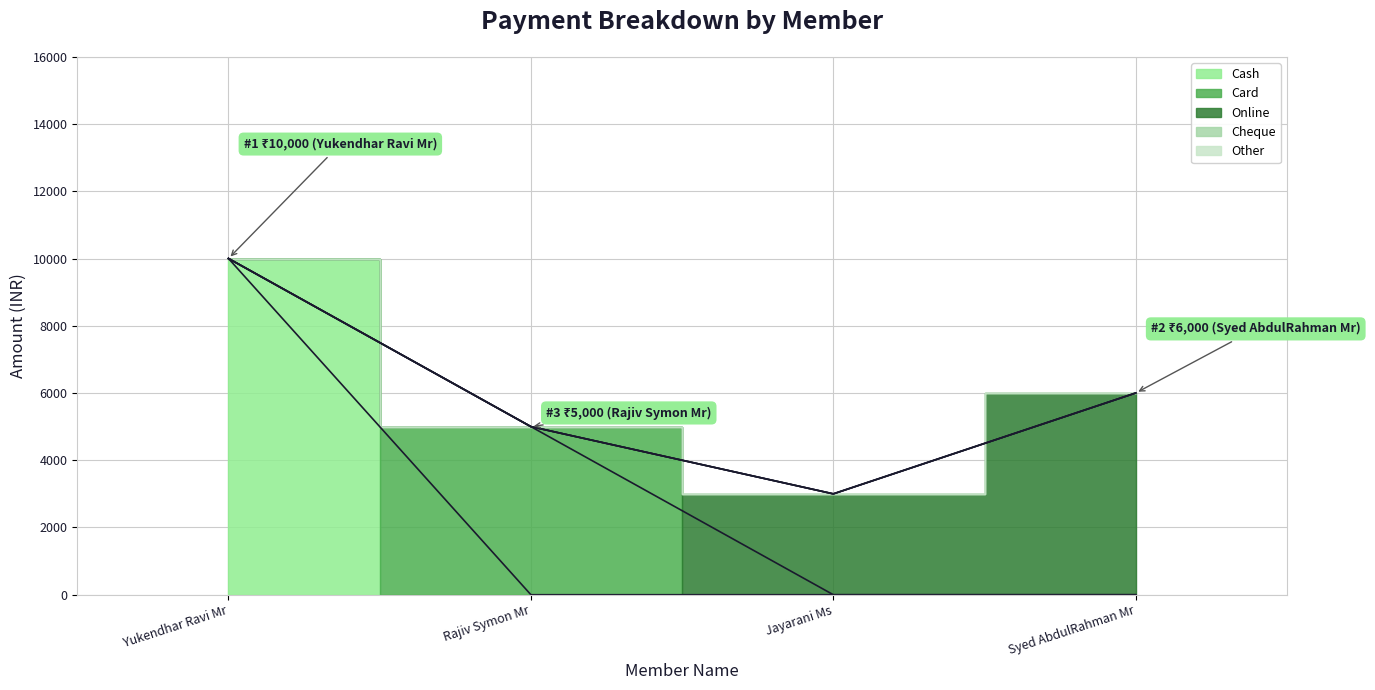

Reading right to left, list all the values displayed in this chart.

Cash: 0	0	0	10000
Card: 0	0	5000	0
Online: 6000	3000	0	0
Cheque: 0	0	0	0
Other: 0	0	0	0